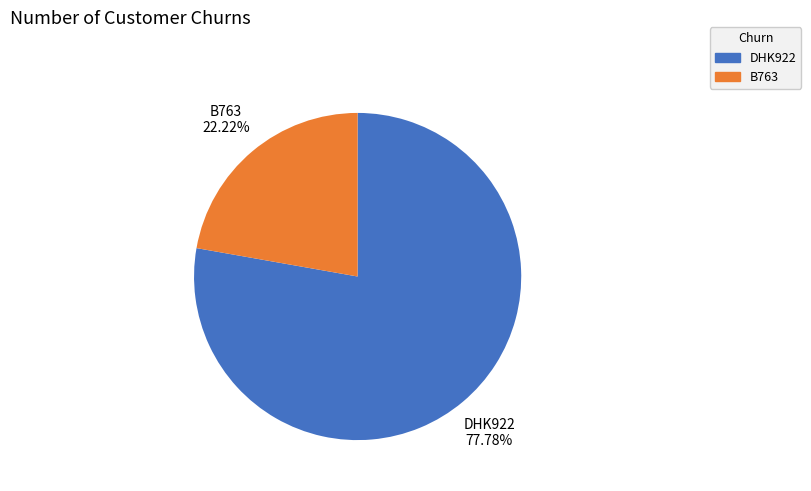

How many segments does this pie chart have?

2